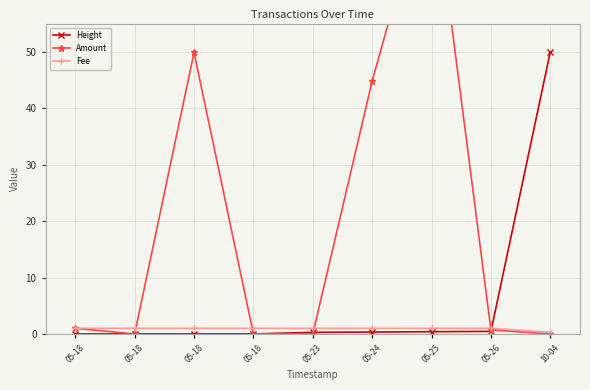

True or false: Fee has a value of 1.0 at 05-25.

True